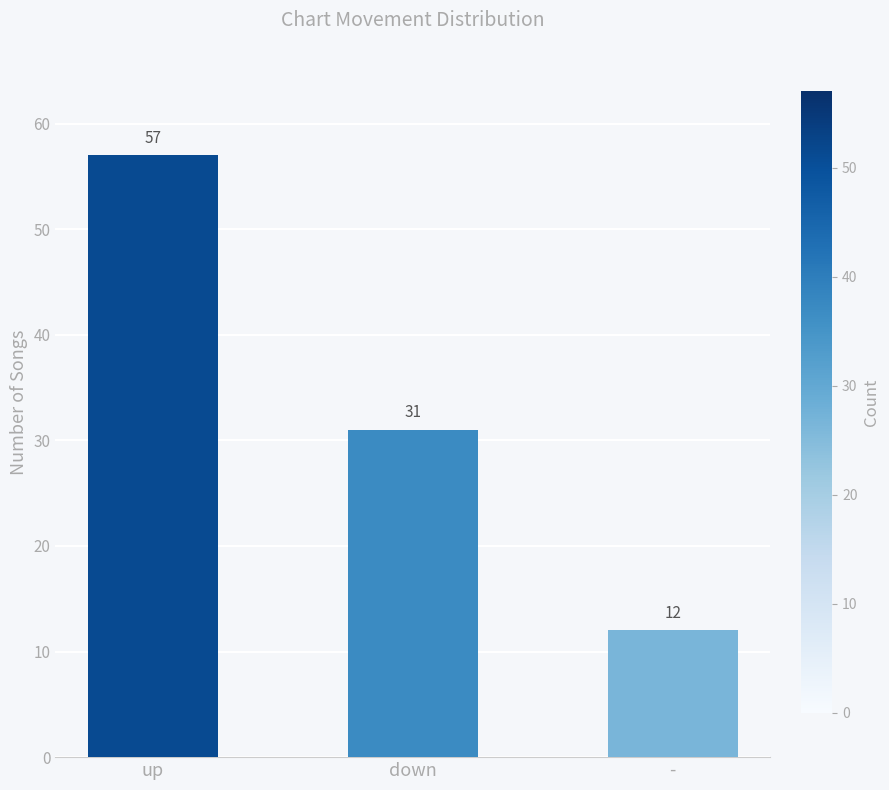

List the labels in order of value, smallest first.

-, down, up